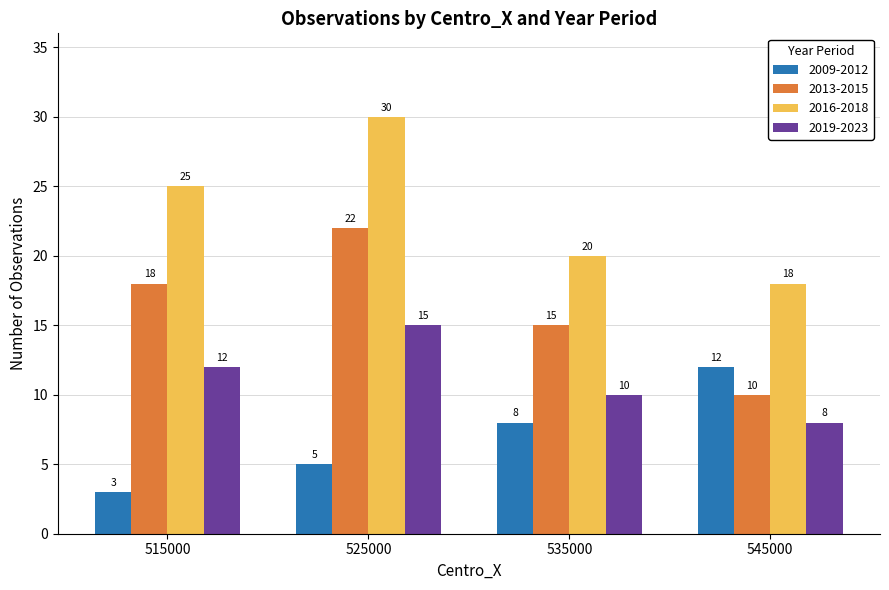

Reading left to right, list all the values displayed in this chart.

2009-2012: 3	5	8	12
2013-2015: 18	22	15	10
2016-2018: 25	30	20	18
2019-2023: 12	15	10	8